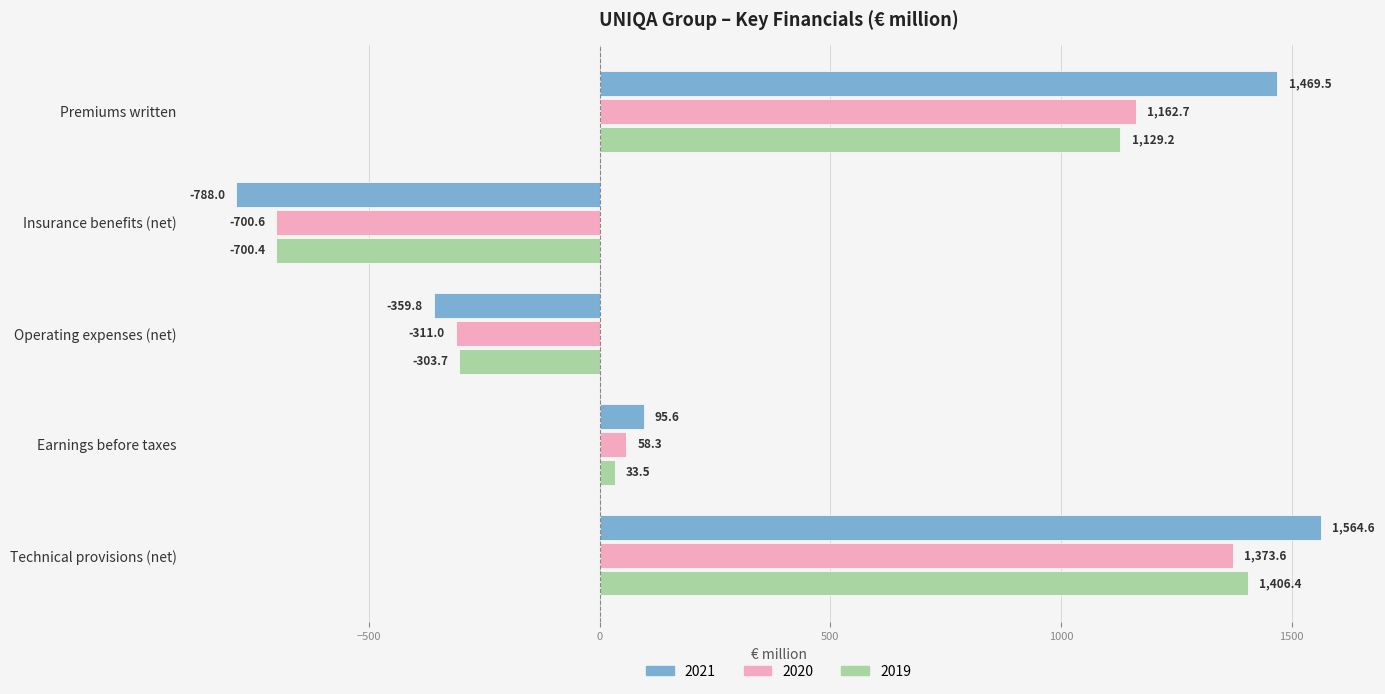

What is the maximum value shown in the chart?

1564.6